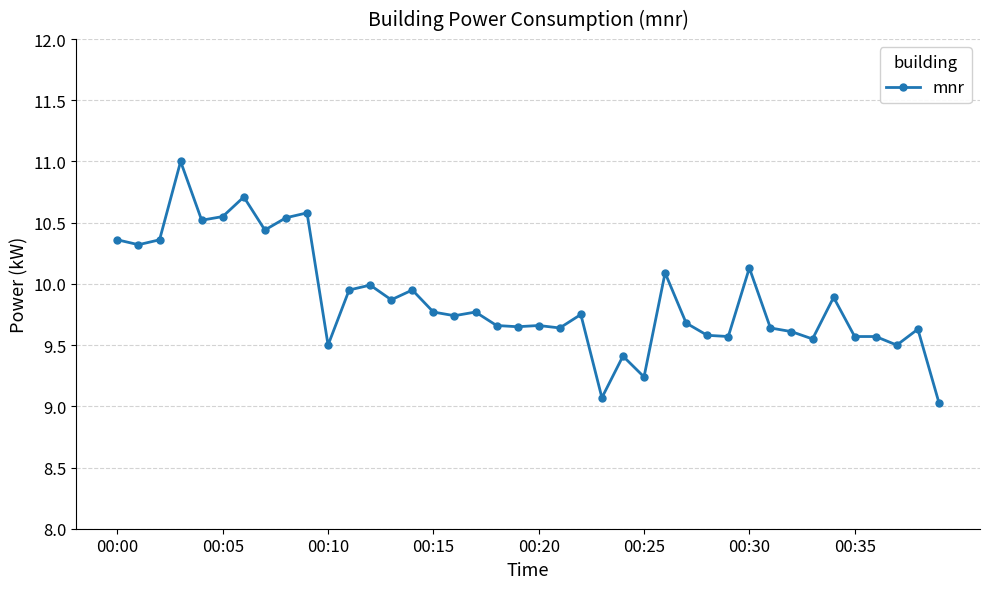

True or false: the data has more than 2 interior local peaks.

True